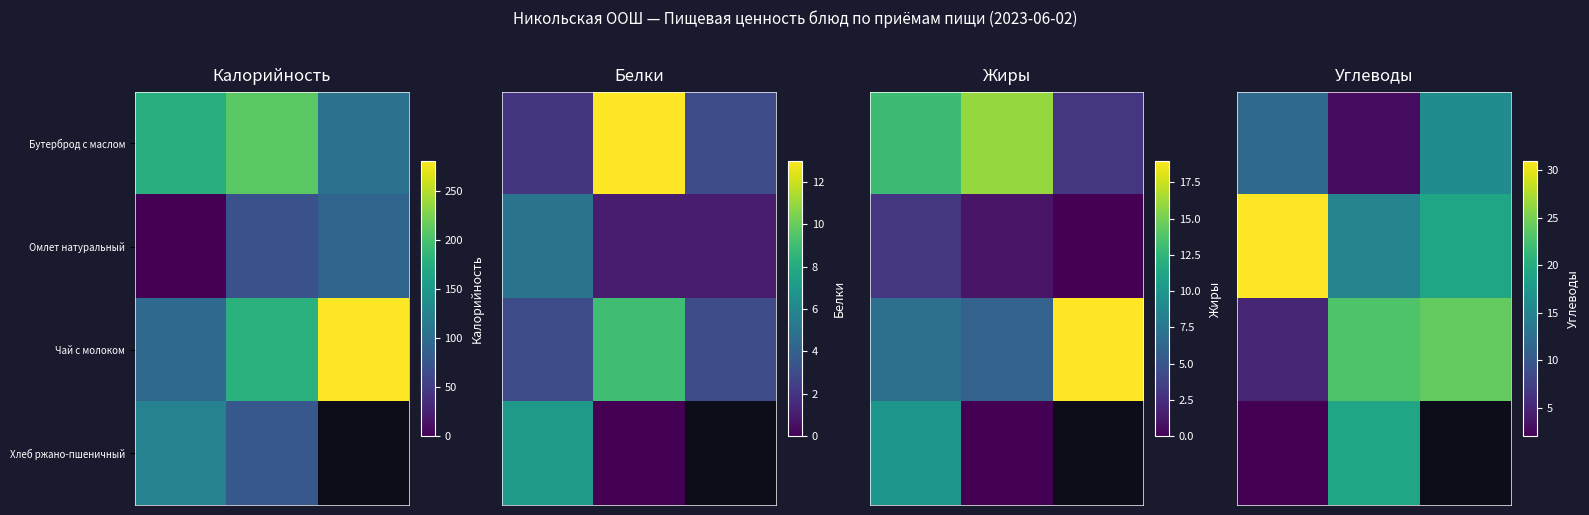

Which series has the widest spread of values?

Чай с молоком